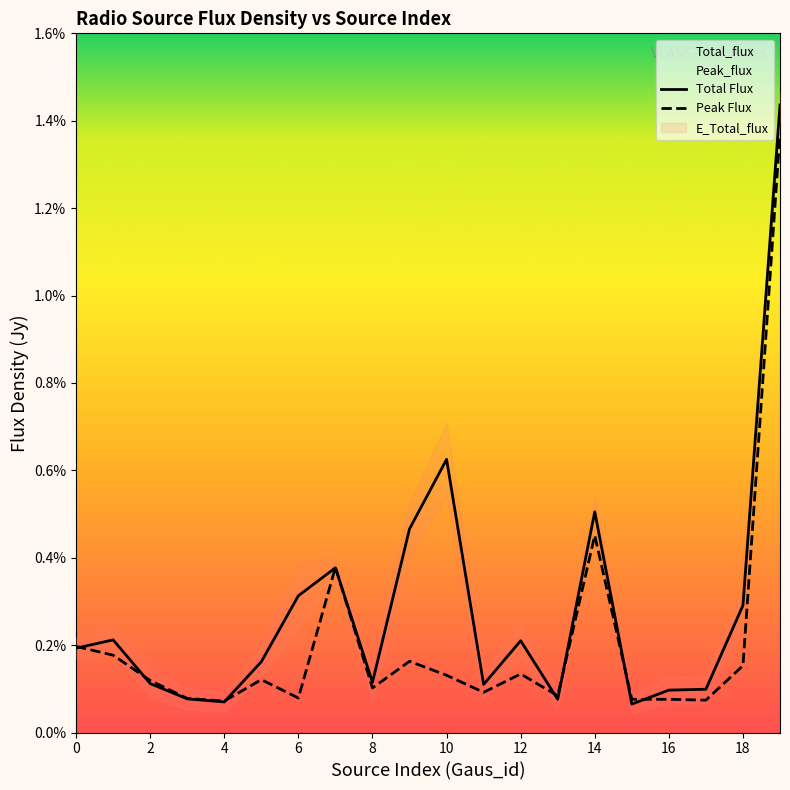

At 15, list the series in order from largest to smallest.

Peak Flux, Total Flux